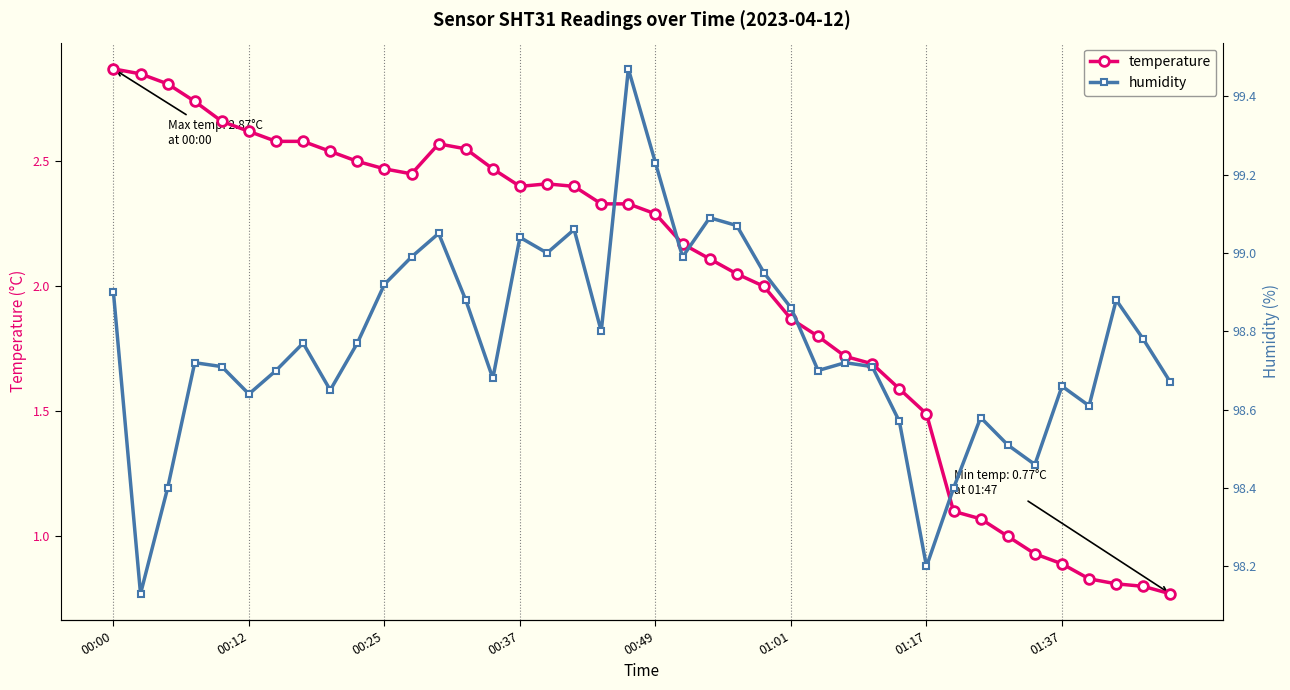

True or false: temperature has a value of 2.3 at 00:49.

True